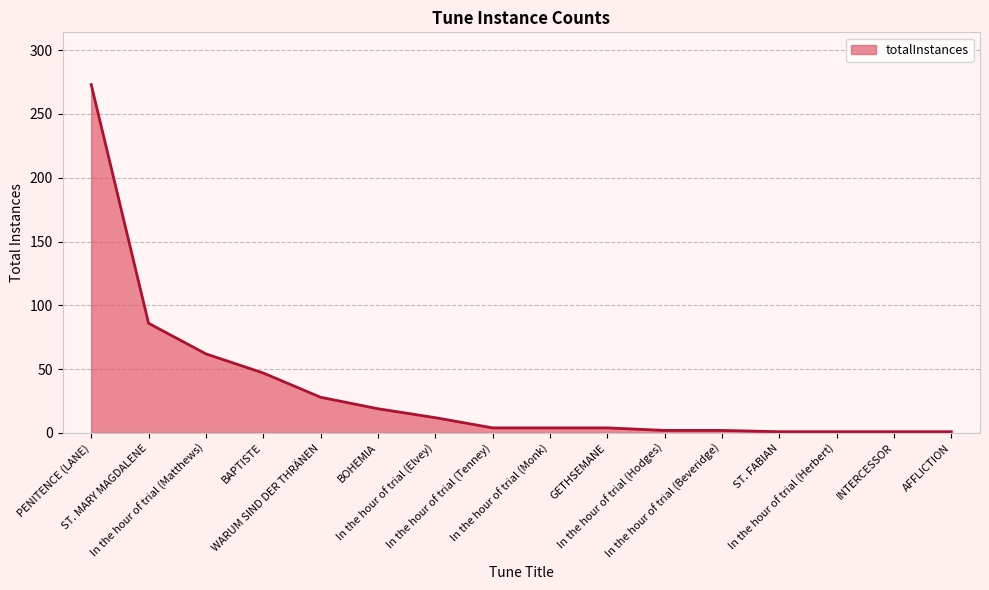

Where is the data nearest to the value 137?

ST. MARY MAGDALENE